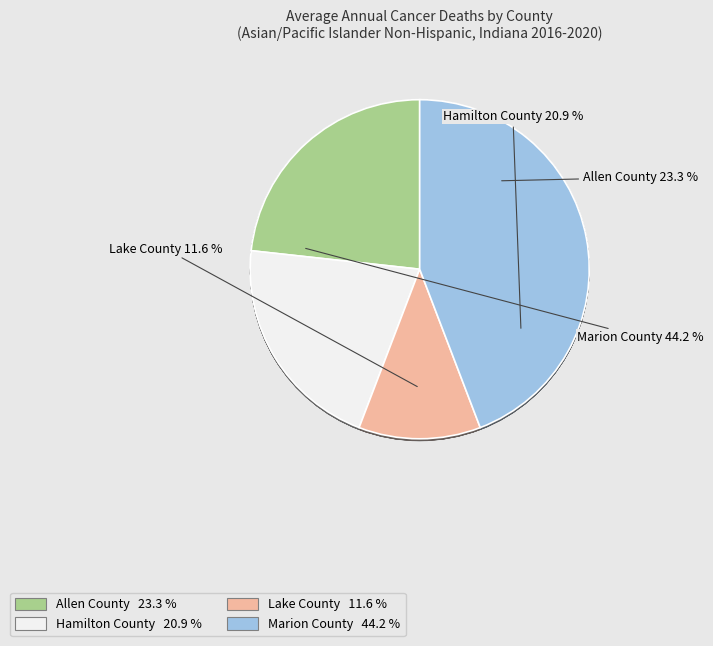

Rank the categories by value from lowest to highest.

Lake County, Hamilton County, Allen County, Marion County